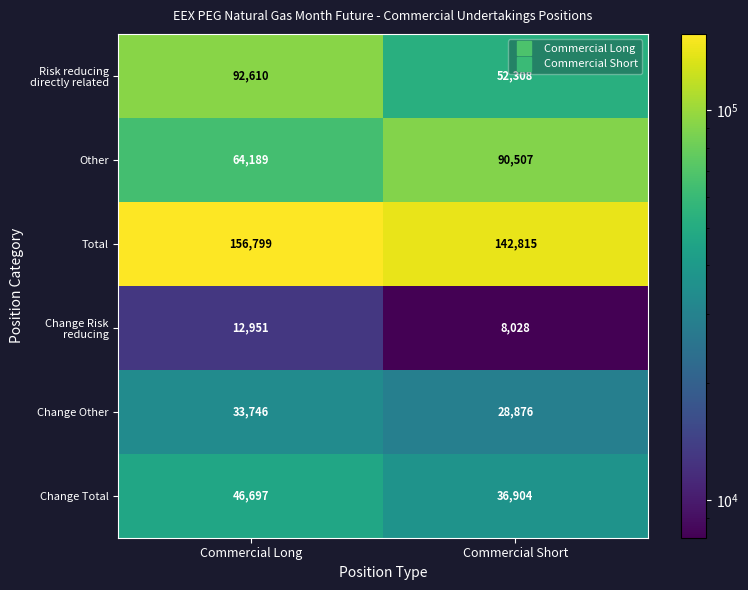

Is it true that Change Other equals 33746 at Commercial Long?

True